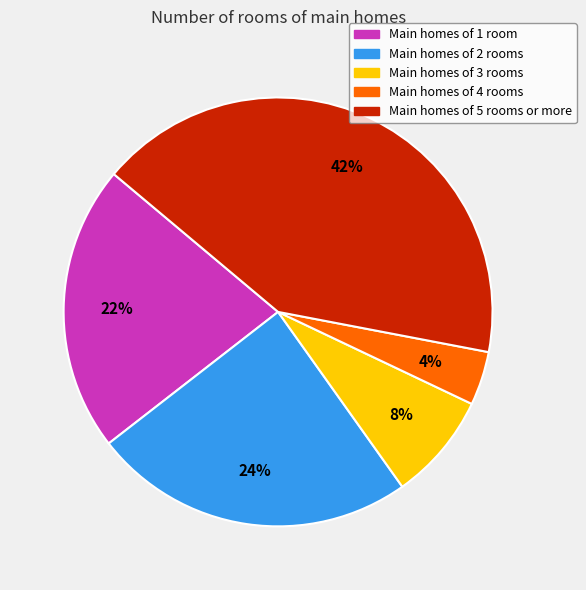

To the nearest percent, what is the average slice percentage?

20%